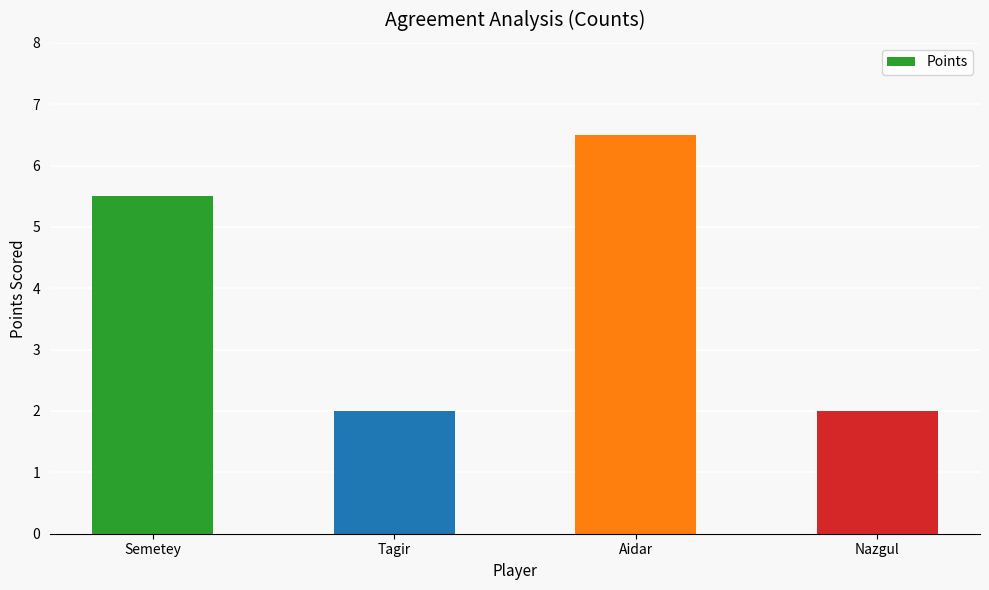

Which category has the highest value across all series?

Aidar